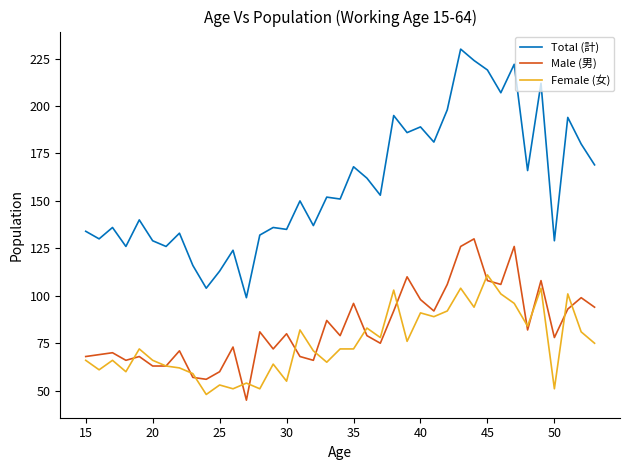

True or false: Male (男) has more than 2 points higher than both neighbors.

True